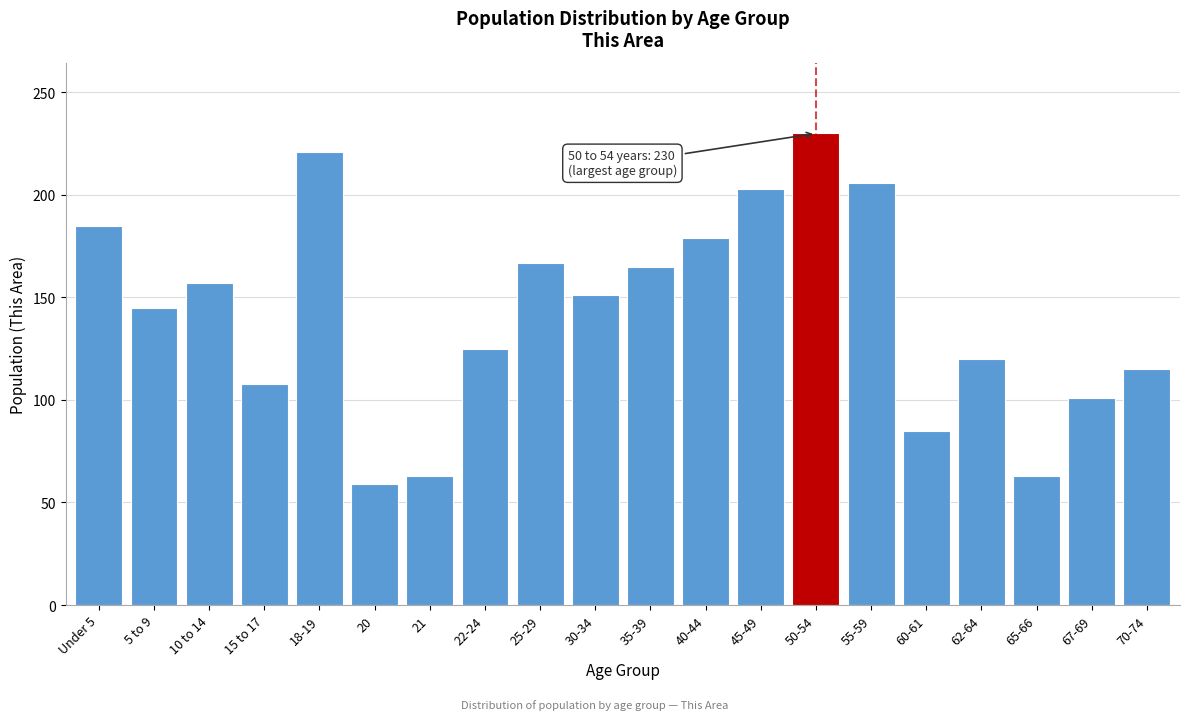

Reading left to right, list all the values displayed in this chart.

185	145	157	108	221	59	63	125	167	151	165	179	203	230	206	85	120	63	101	115